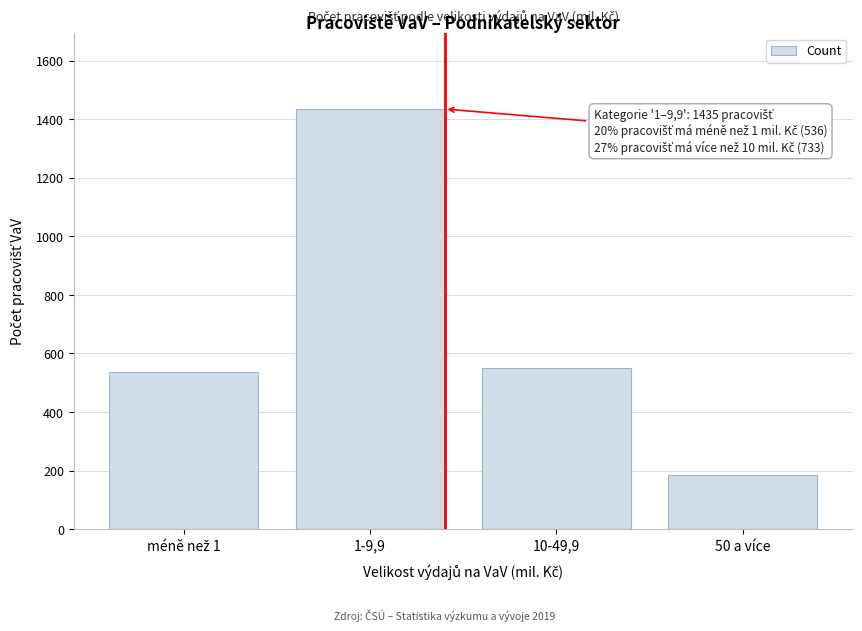

Reading right to left, extract all data points from this chart.

184	549	1435	536